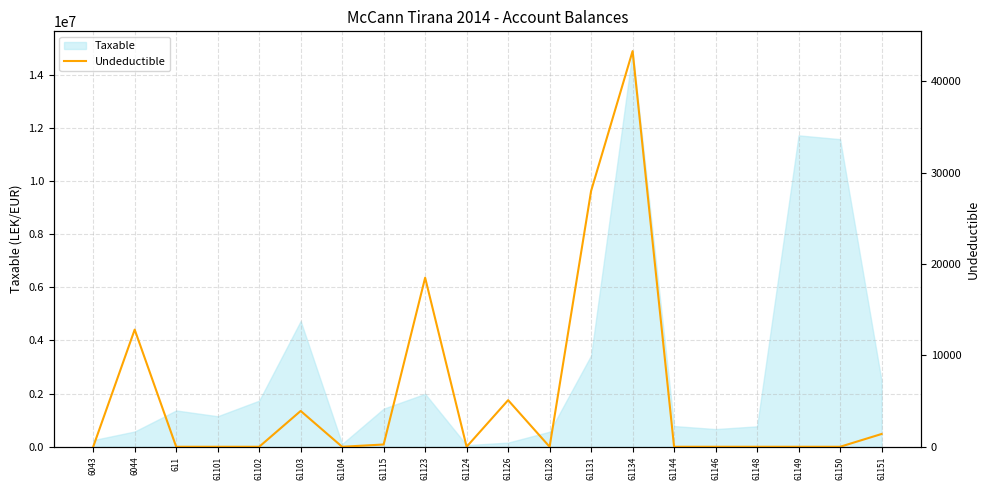

Which has a higher value, 61134 or 61149?

61134